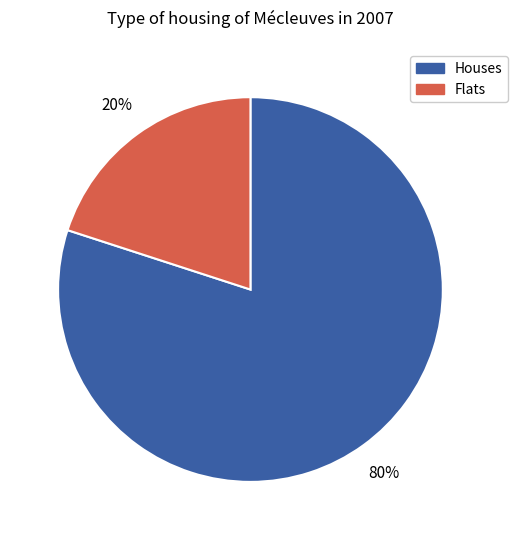

To the nearest percent, what is the average slice percentage?

50%